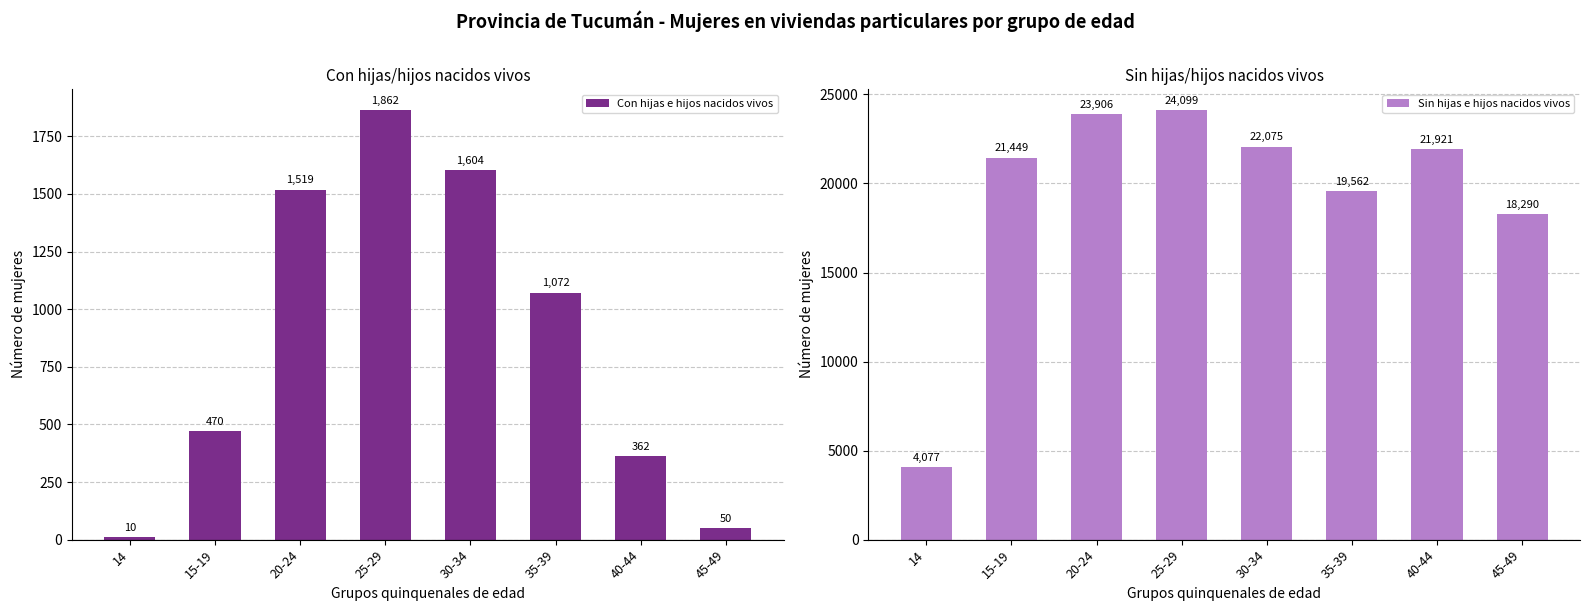

What is the difference between the maximum and minimum values in the Sin hijas e hijos nacidos vivos series?

20022